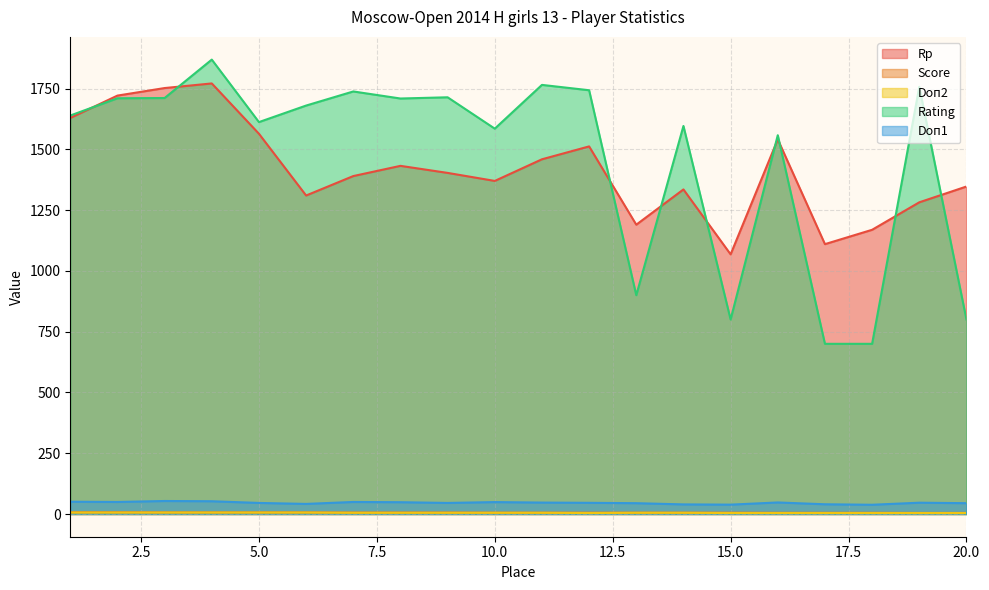

What value does the Doп2 series have at 16?

4.0